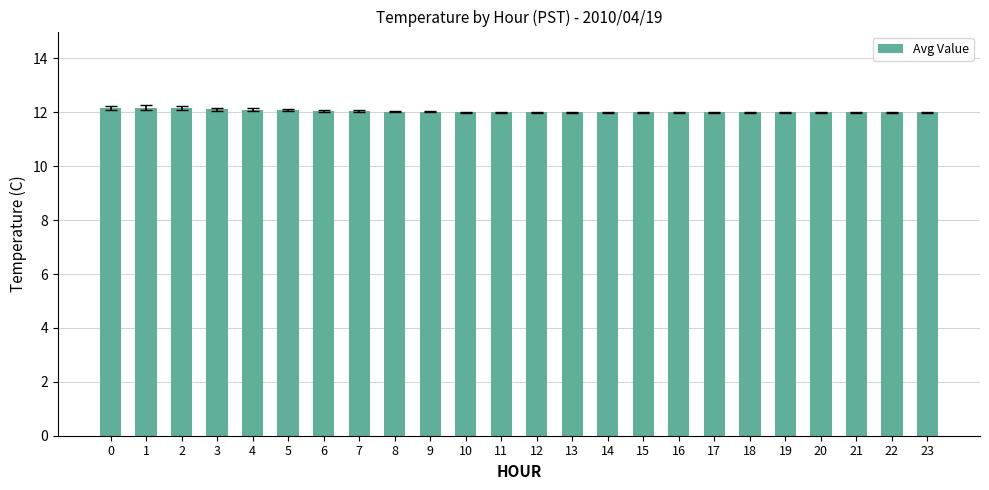

What is the greatest value displayed?

12.2